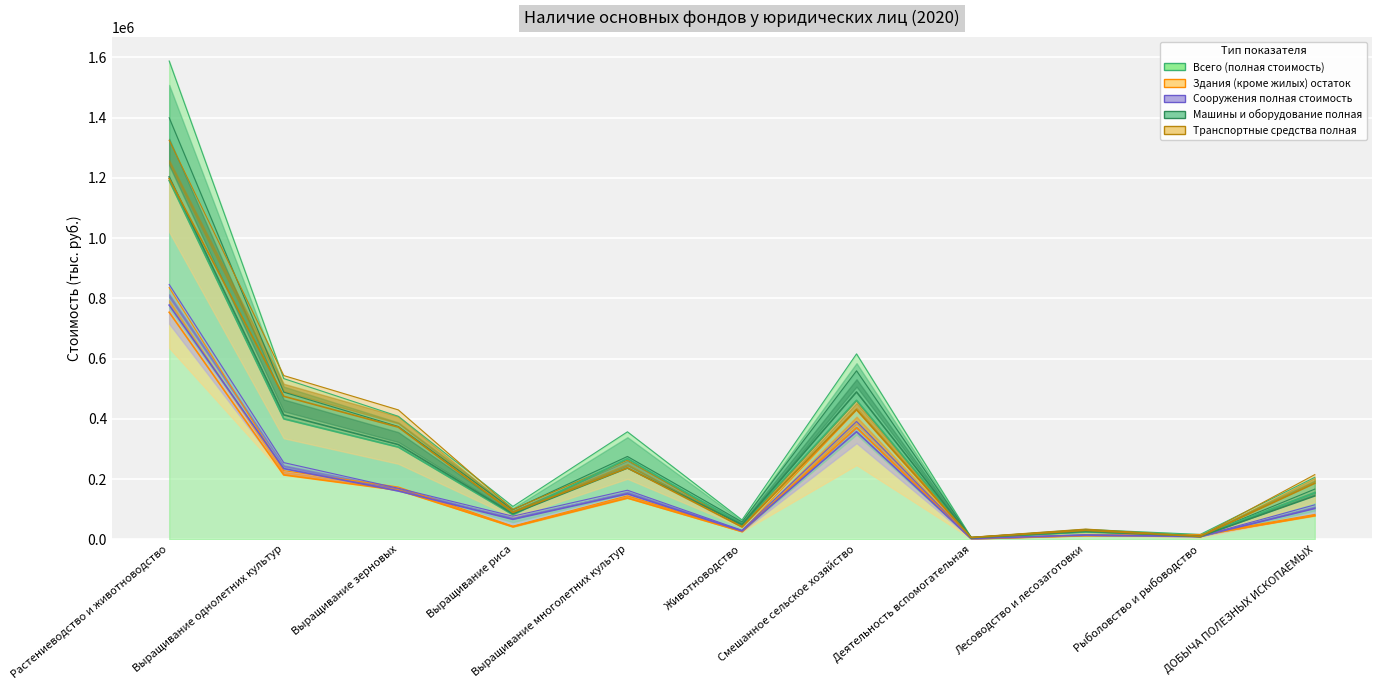

True or false: Транспортные средства полная and Машины и оборудование полная cross at least once.

False